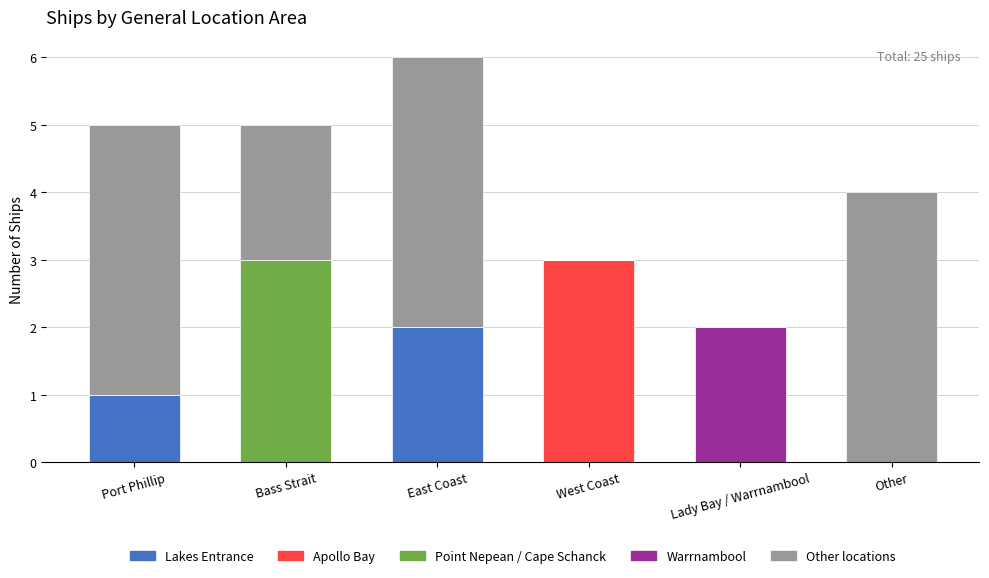

At which category is the sum across all series the highest?

East Coast